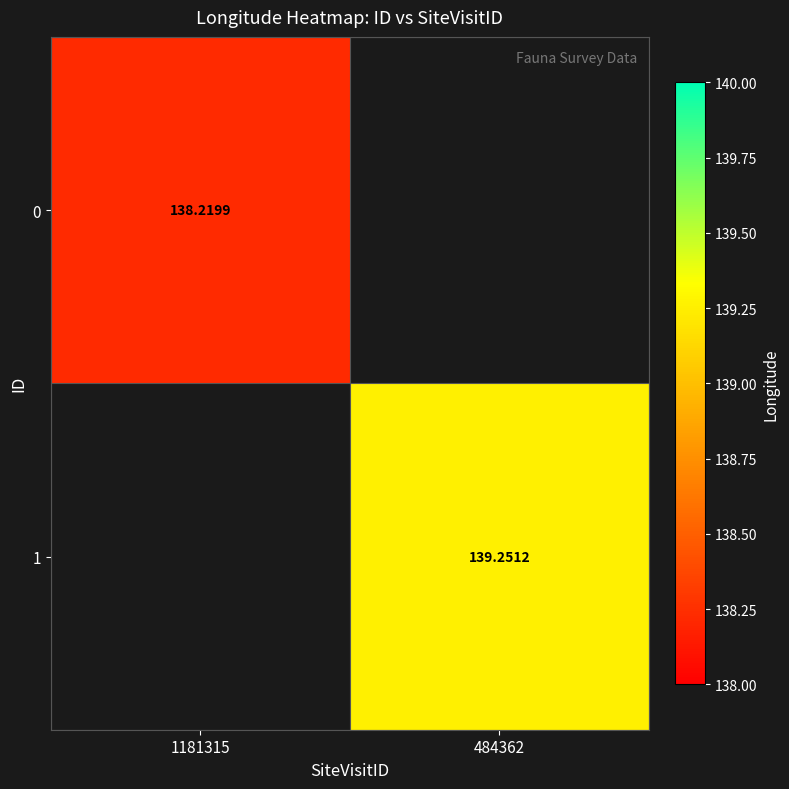

At which category does the chart reach its peak across all series?

484362